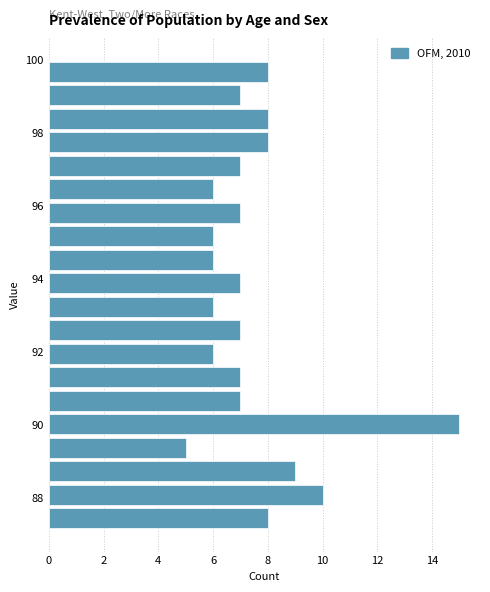

Read against the y-axis, roughly where is the centre of the longest bar?

90.0